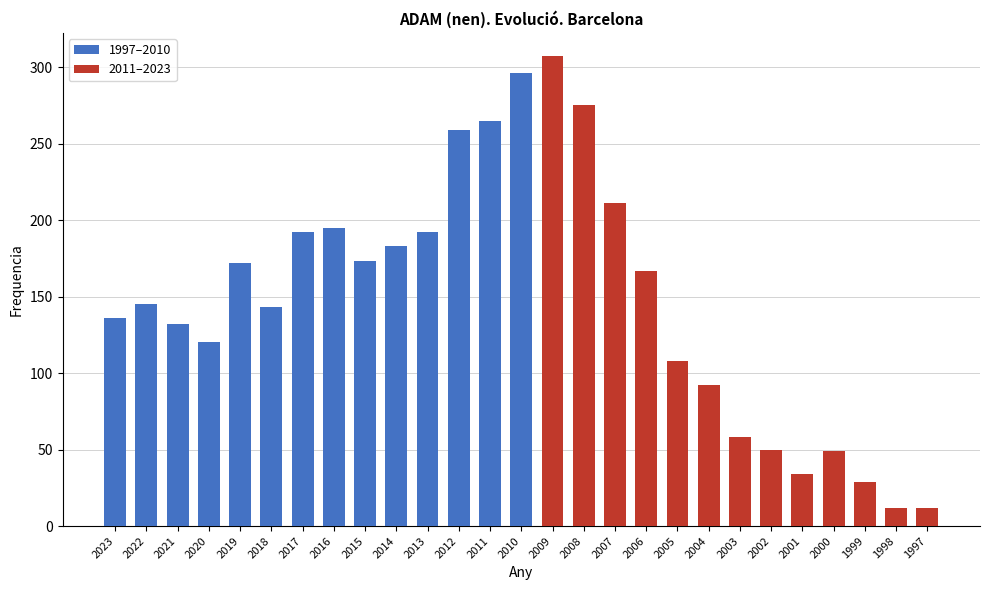

What is the change in value from 2012 to 2002?

-209